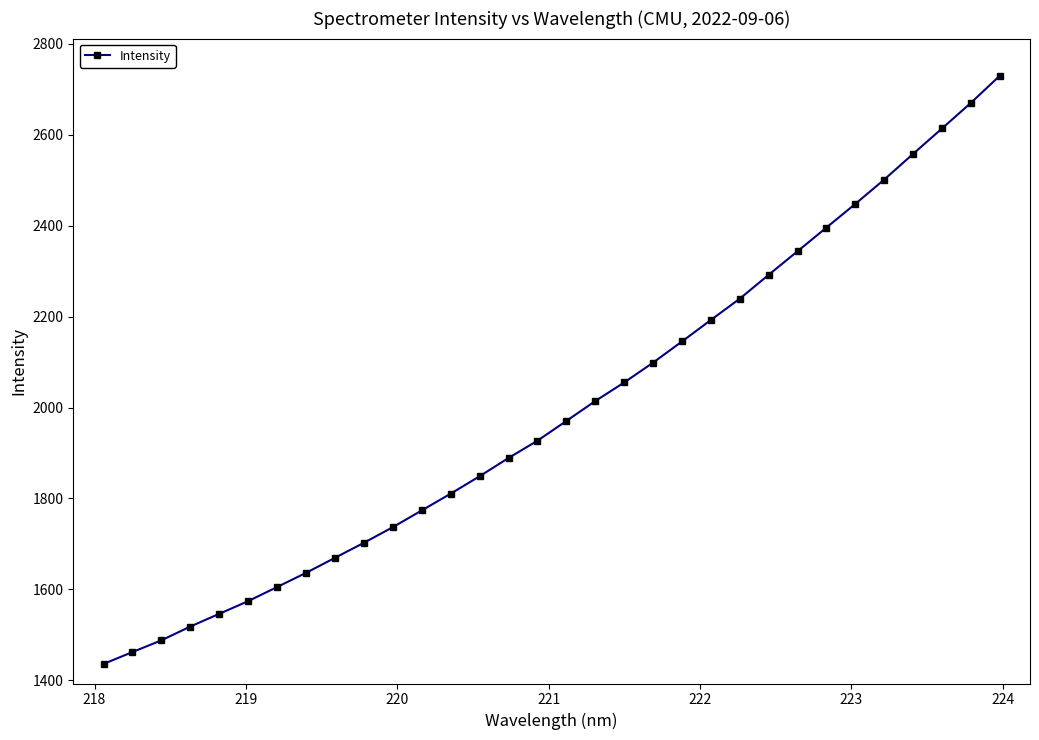

What is the minimum value shown in the chart?

1436.0